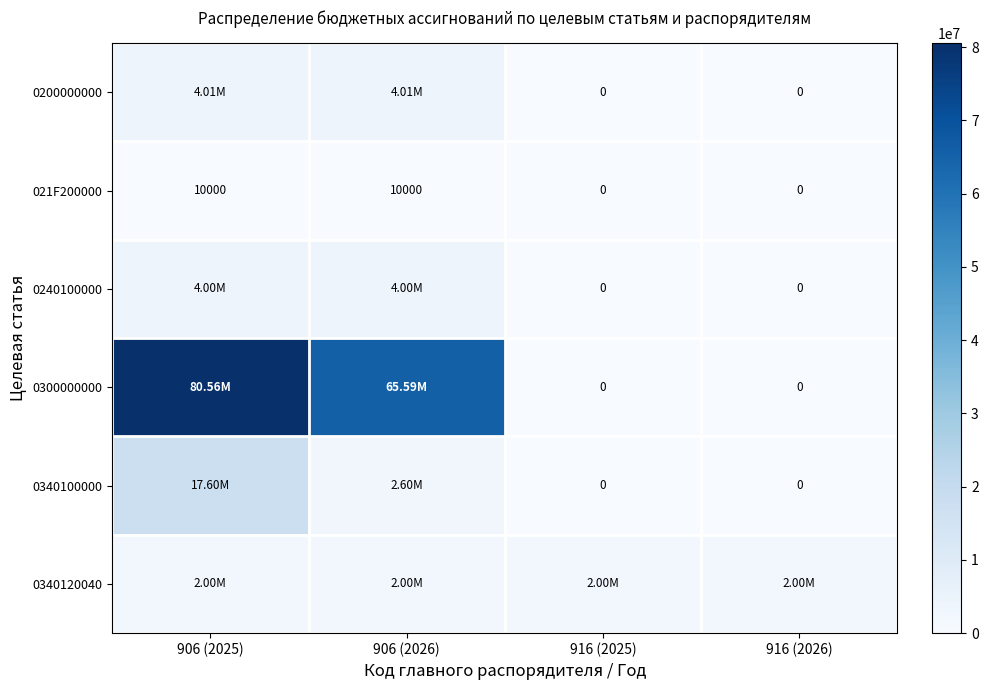

At how many categories does at least one series exceed 1631133?

4